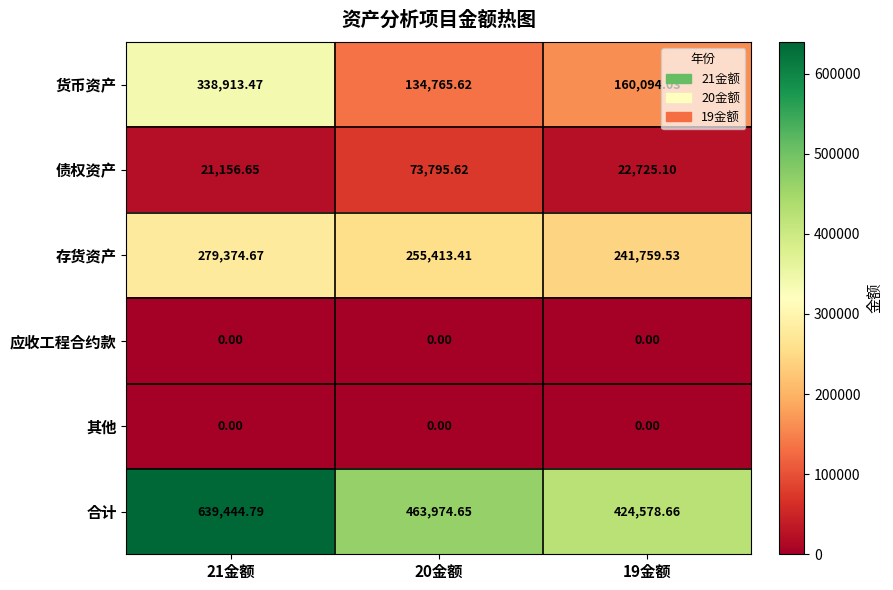

Which series changed the most between 21金额 and 19金额?

合计